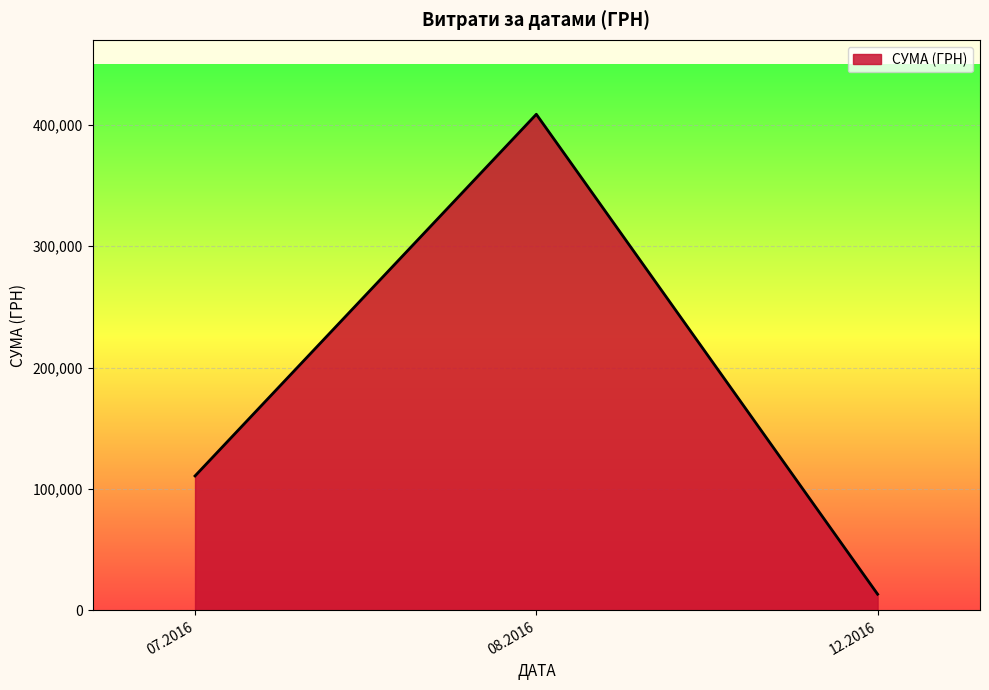

Rank the categories by value from lowest to highest.

12.2016, 07.2016, 08.2016